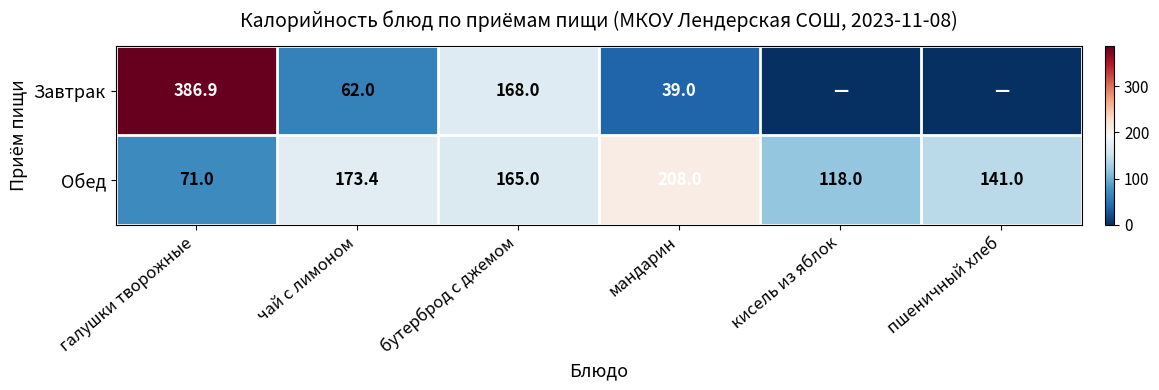

What is the difference between the Завтрак values at мандарин and чай с лимоном?

23.0